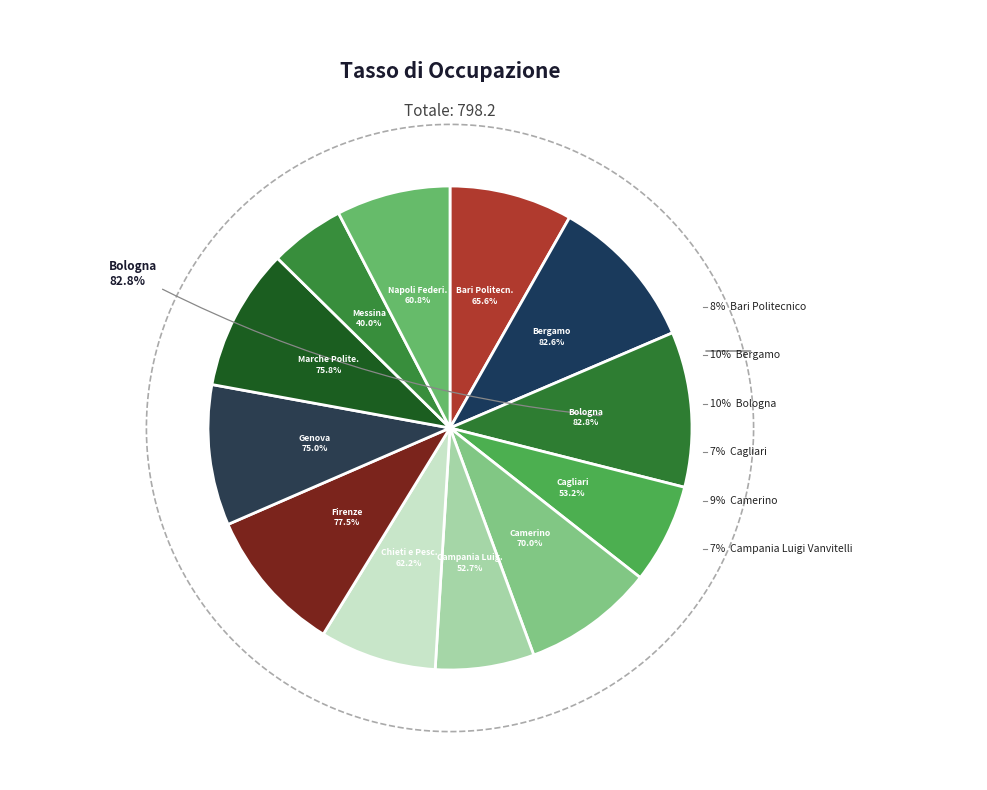

To the nearest percent, what percentage of the pie is Marche Politecnica?

9%